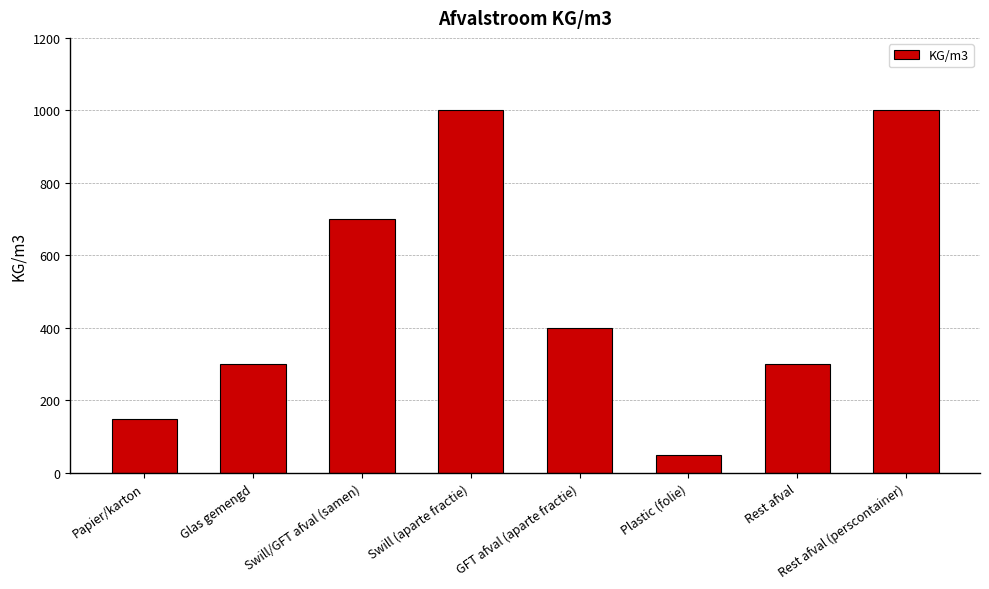

What value does the data have at Rest afval?

300